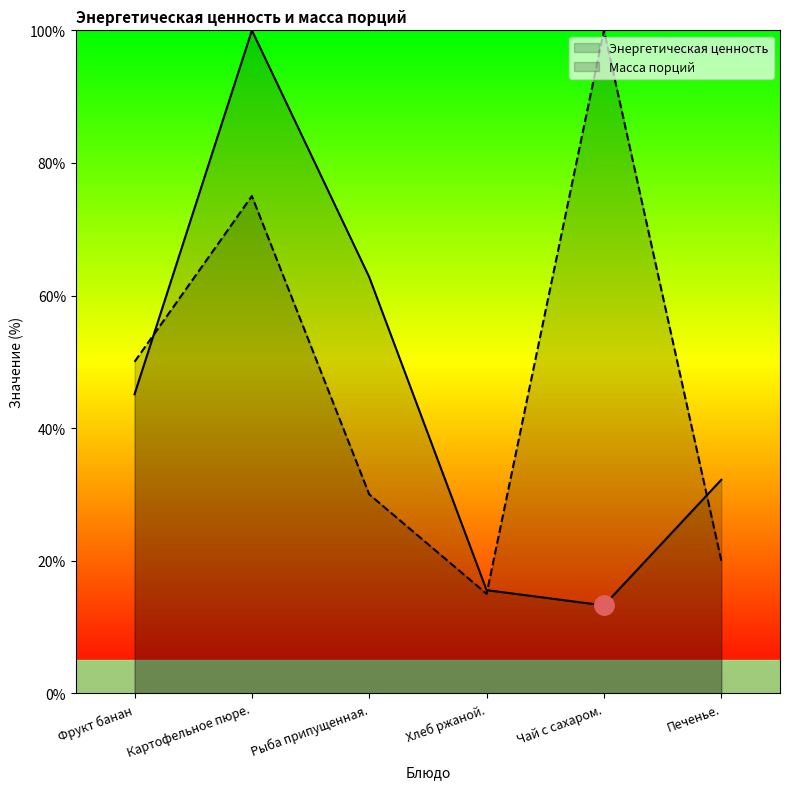

How many lines are shown in the chart?

2